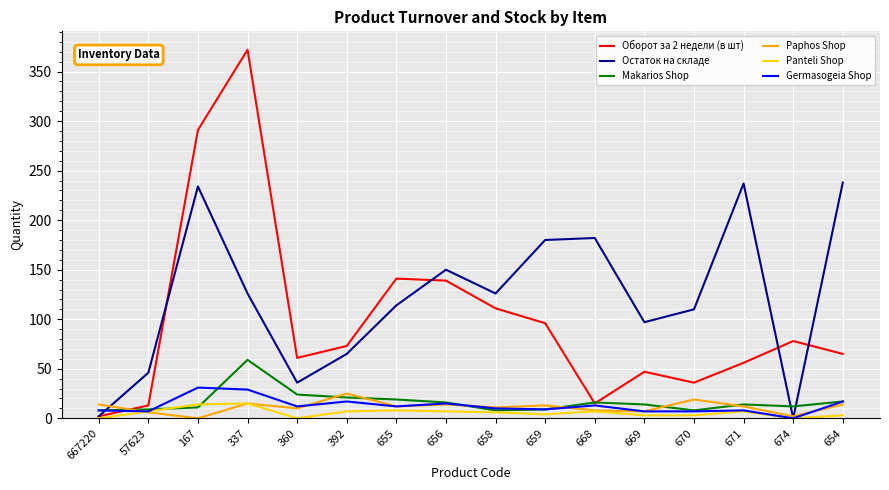

The Germasogeia Shop series shows 12 at 360. True or false?

True